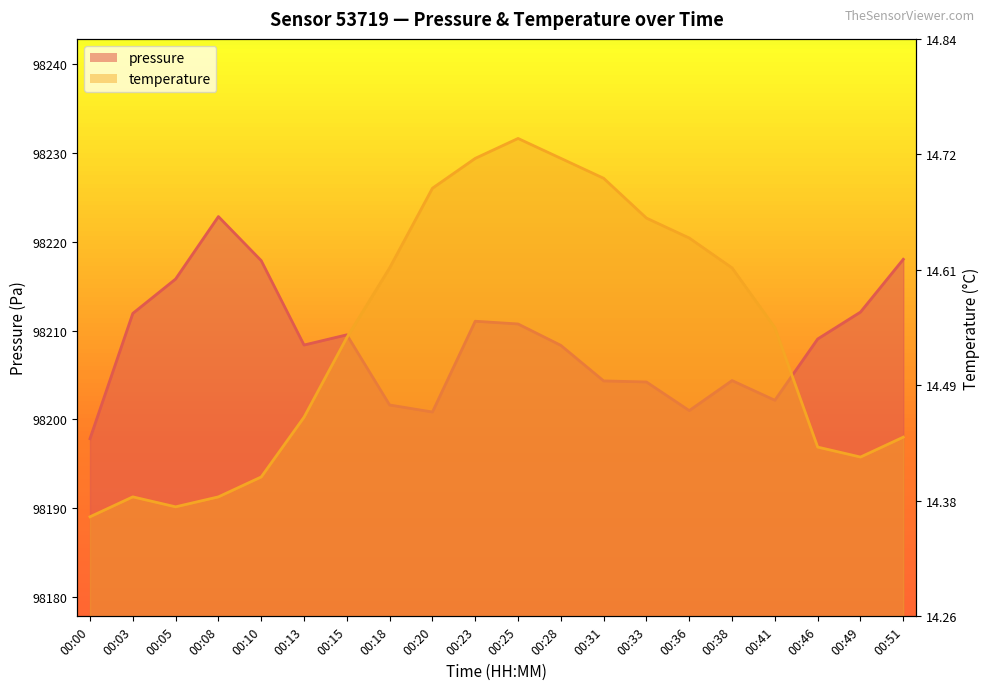

True or false: temperature has more than 0 points higher than both neighbors.

True